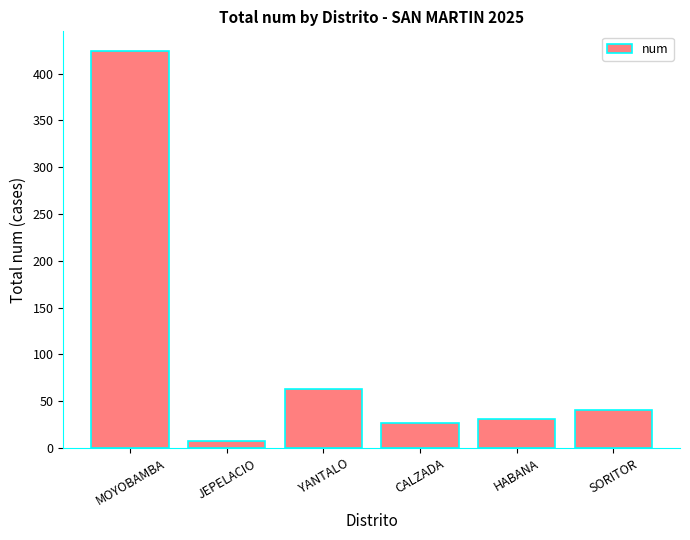

What is the sum of all values?

592